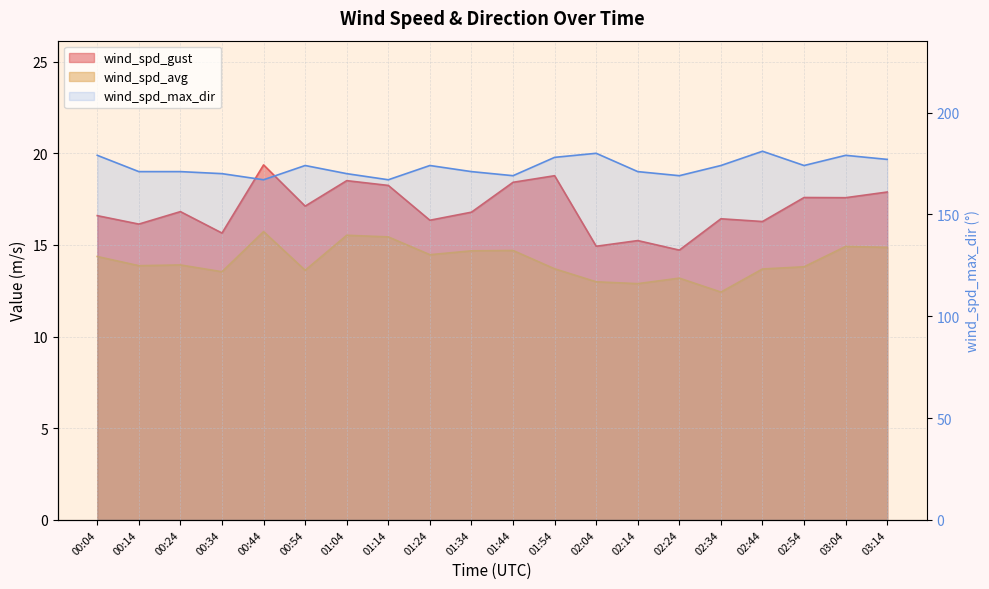

Rank the categories by wind_spd_avg value from highest to lowest.

00:44, 01:04, 01:14, 03:04, 03:14, 01:44, 01:34, 01:24, 00:04, 00:24, 00:14, 02:54, 01:54, 02:44, 00:54, 00:34, 02:24, 02:04, 02:14, 02:34